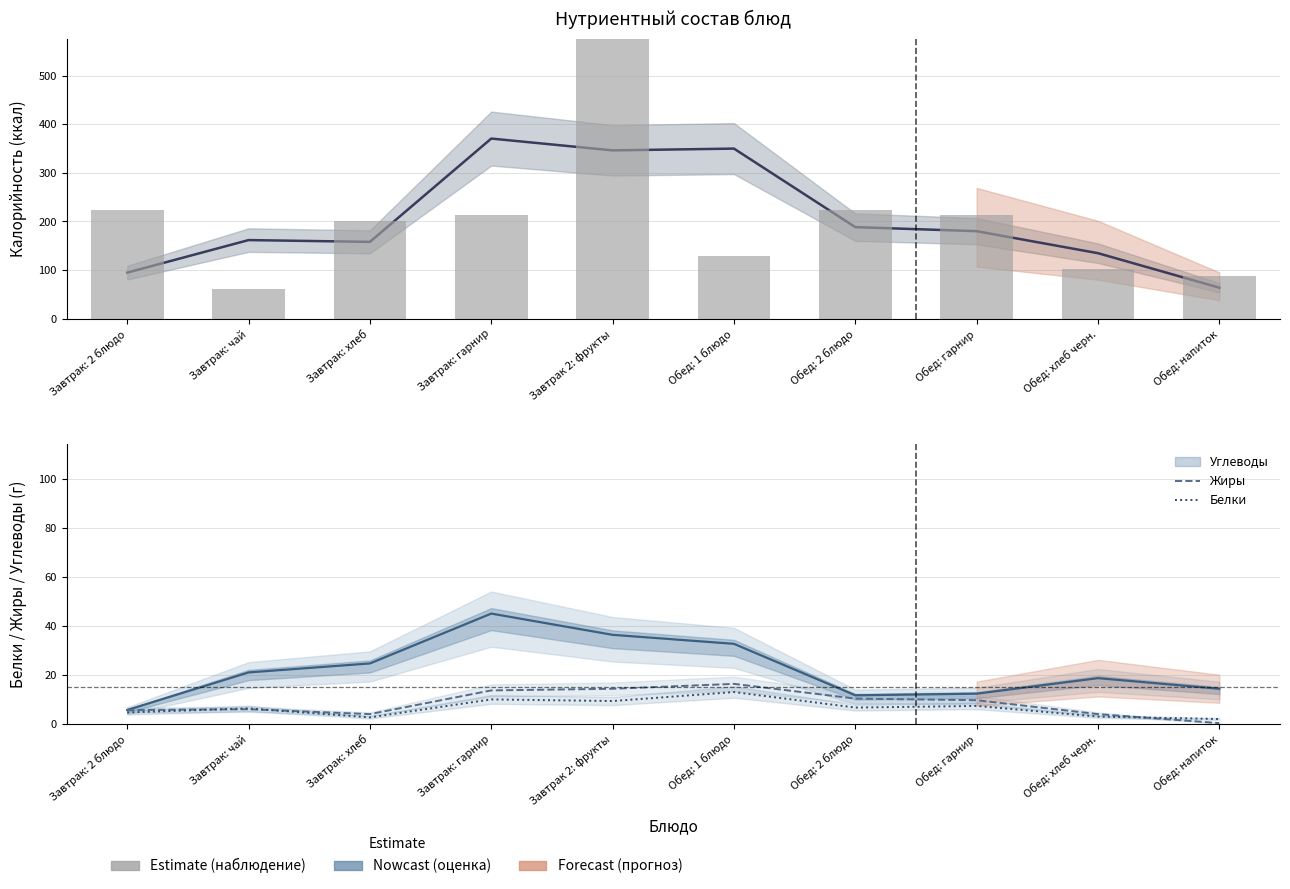

Rank the categories by Жиры value from highest to lowest.

Обед: 1 блюдо, Завтрак 2: фрукты, Завтрак: гарнир, Обед: 2 блюдо, Обед: гарнир, Завтрак: чай, Завтрак: 2 блюдо, Завтрак: хлеб, Обед: хлеб черн., Обед: напиток